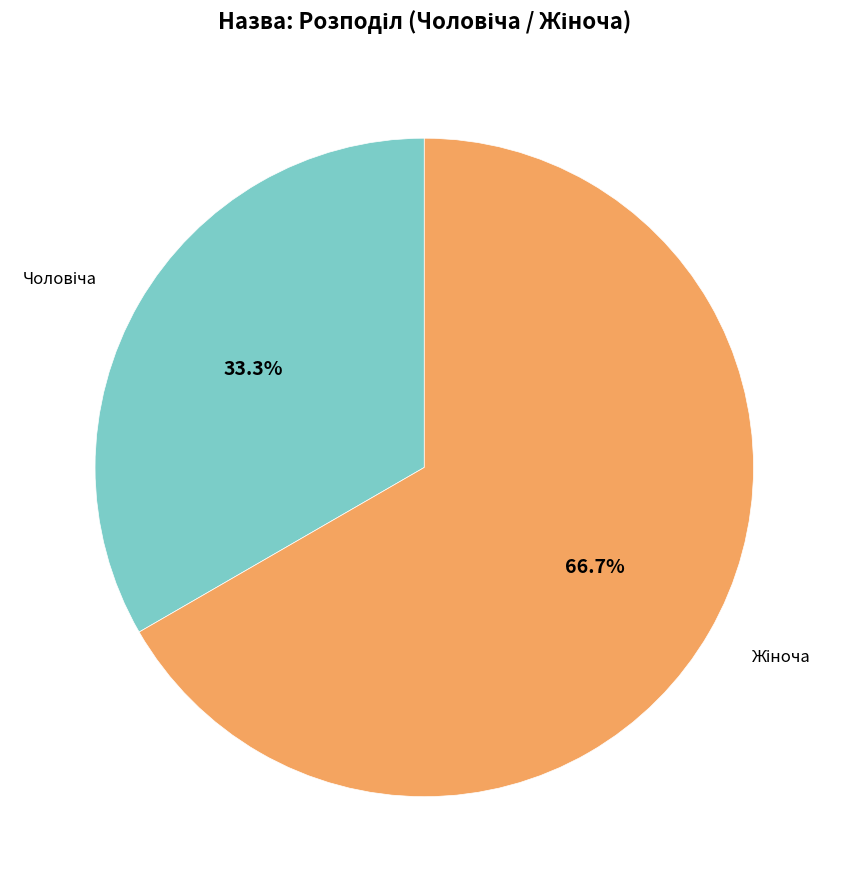

Does any single category account for the majority?

Yes